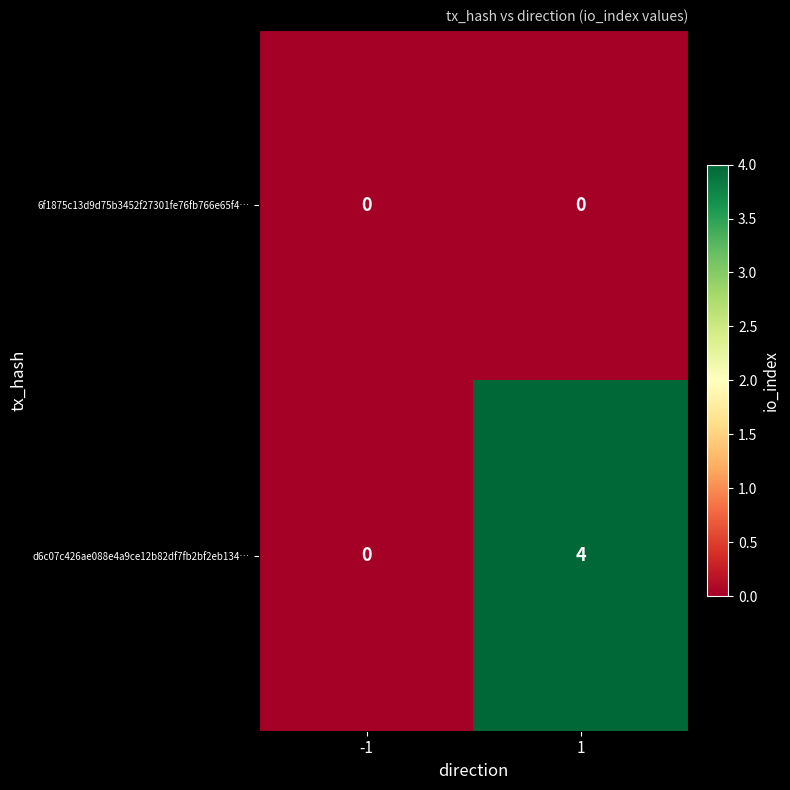

At 1, list the series in order from largest to smallest.

d6c07c426ae088e4a9ce12b82df7fb2bf2eb134…, 6f1875c13d9d75b3452f27301fe76fb766e65f4…